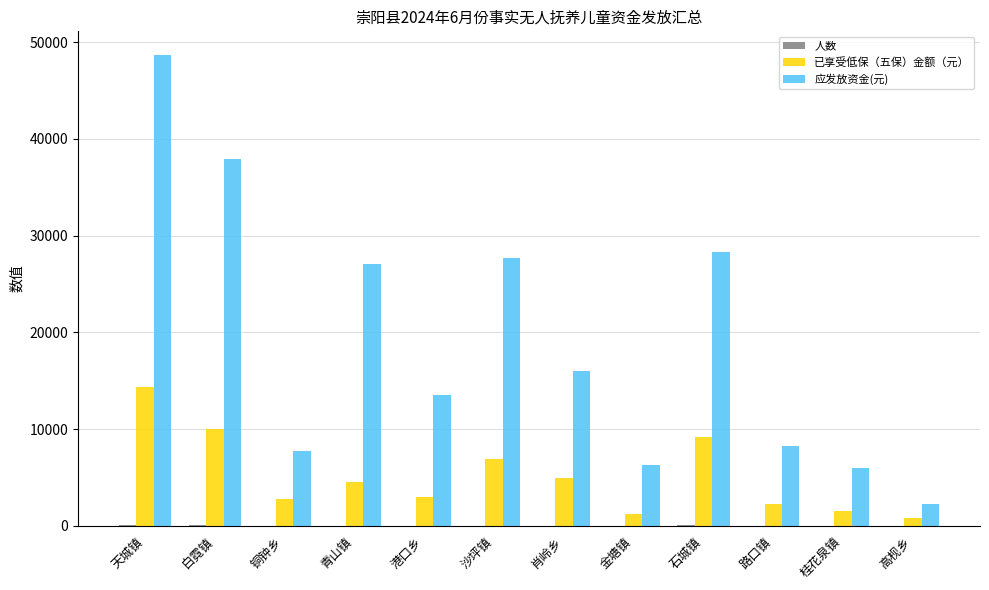

Are the bars grouped side by side (vs. stacked)?

Yes